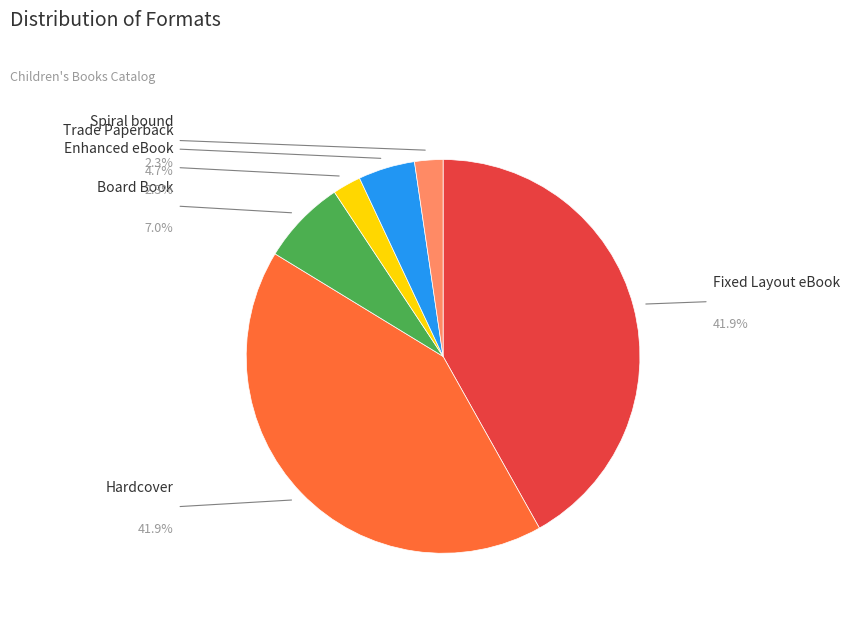

Is it true that Spiral bound is 2% of the pie?

True